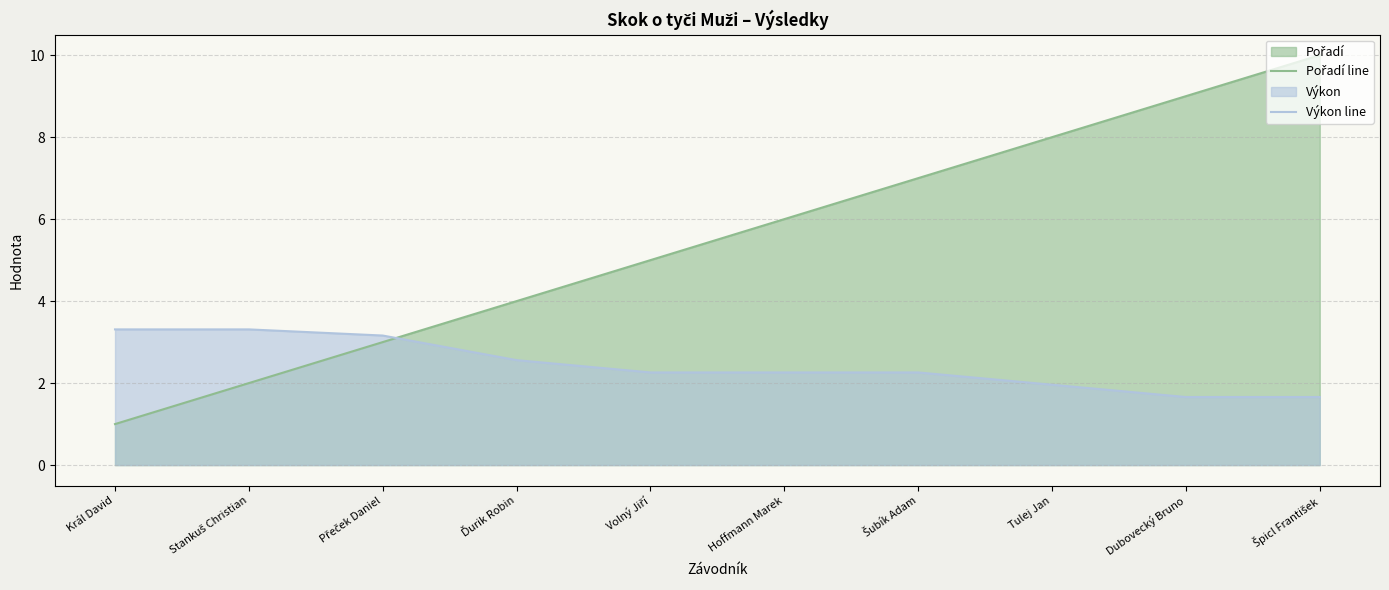

The Výkon line series shows 2.6 at Dubovecký Bruno. True or false?

False